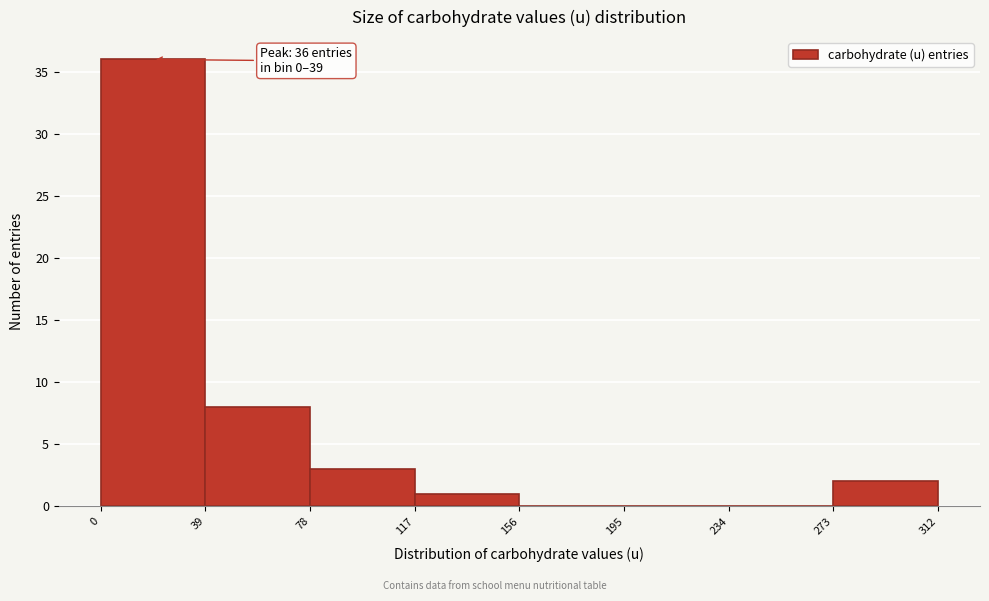

Over which range of the x-axis is the bar tallest?

0 to 39